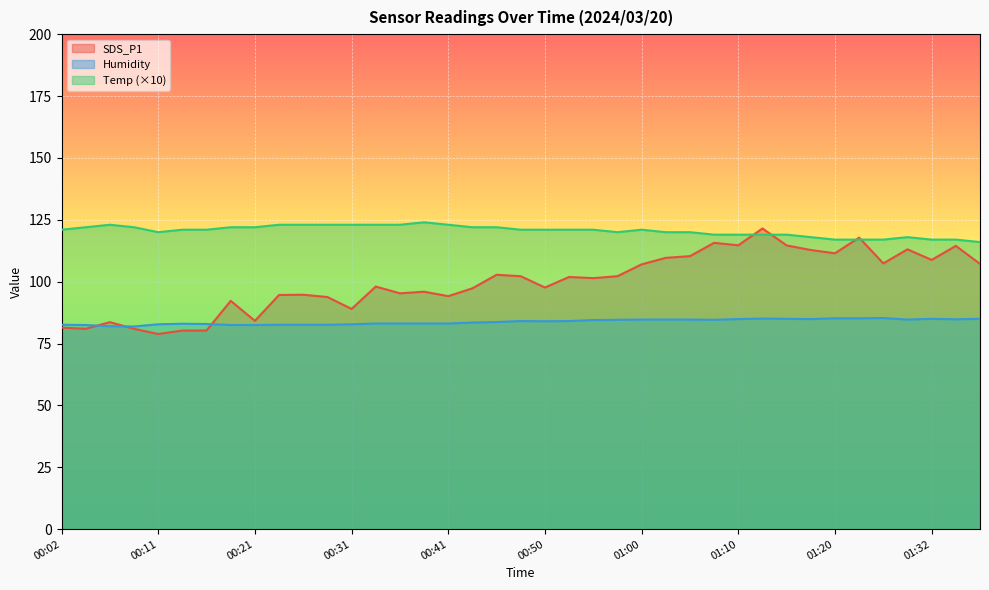

What is the maximum value for Temp?

124.0